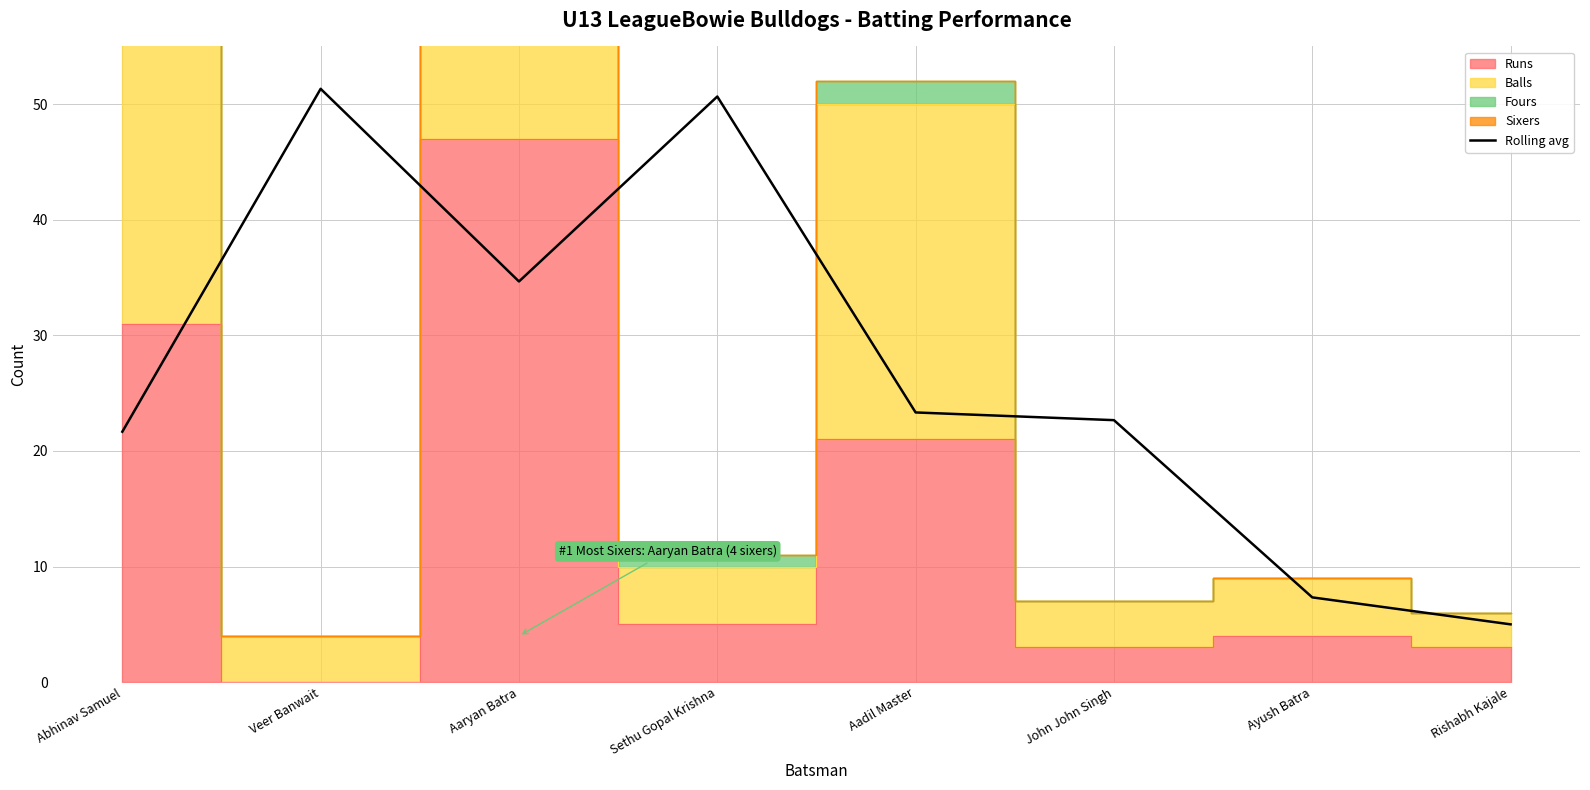

What position from the right is Veer Banwait?

7